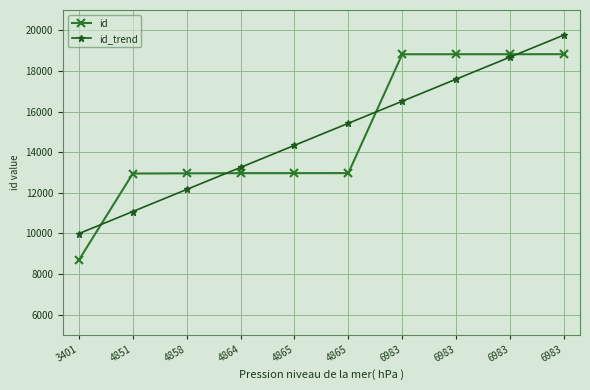

How many distinct data groups are displayed?

2